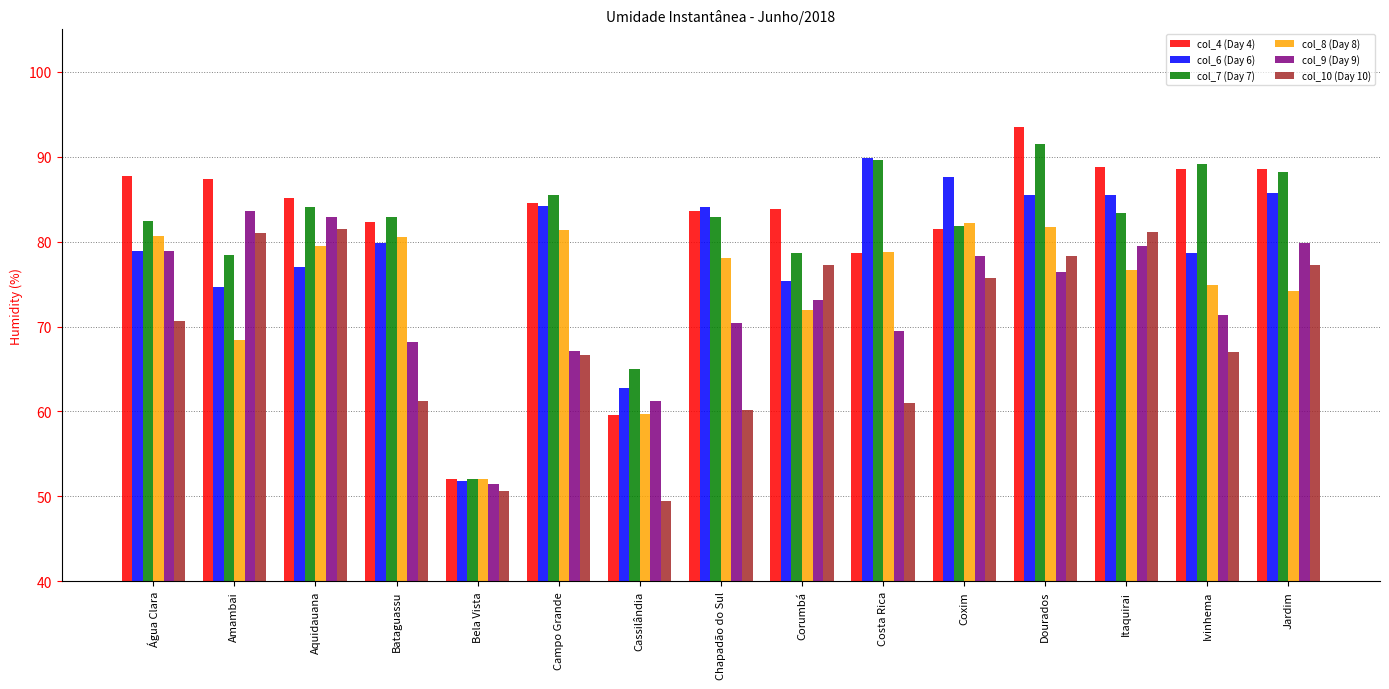

What is the sum of the col_10 (Day 10) values at Água Clara and Cassilândia?

120.2